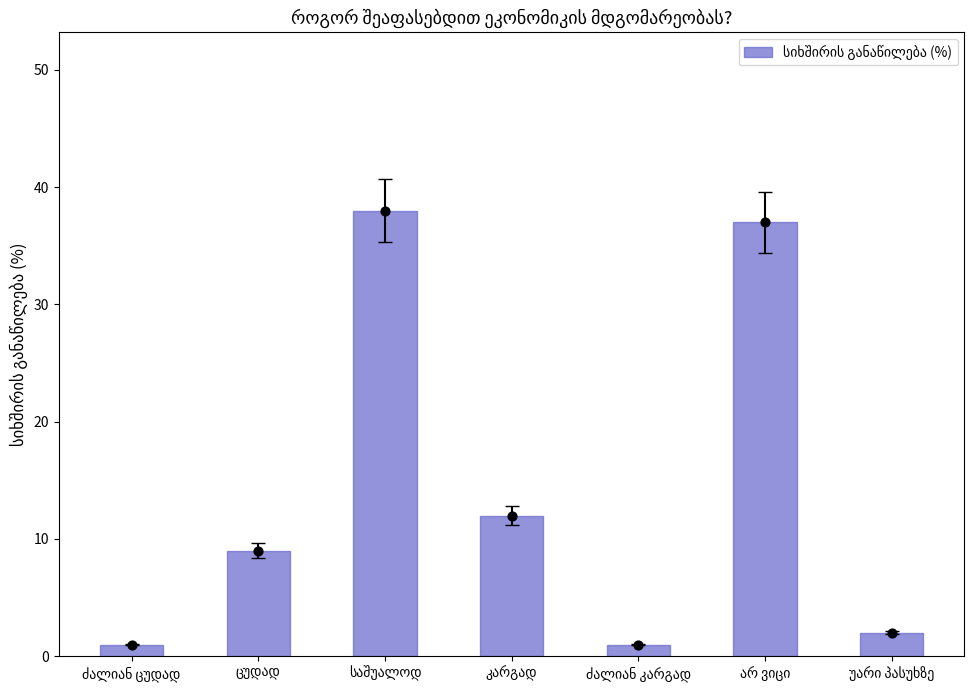

What is the change in value from ცუდად to არ ვიცი?

+28